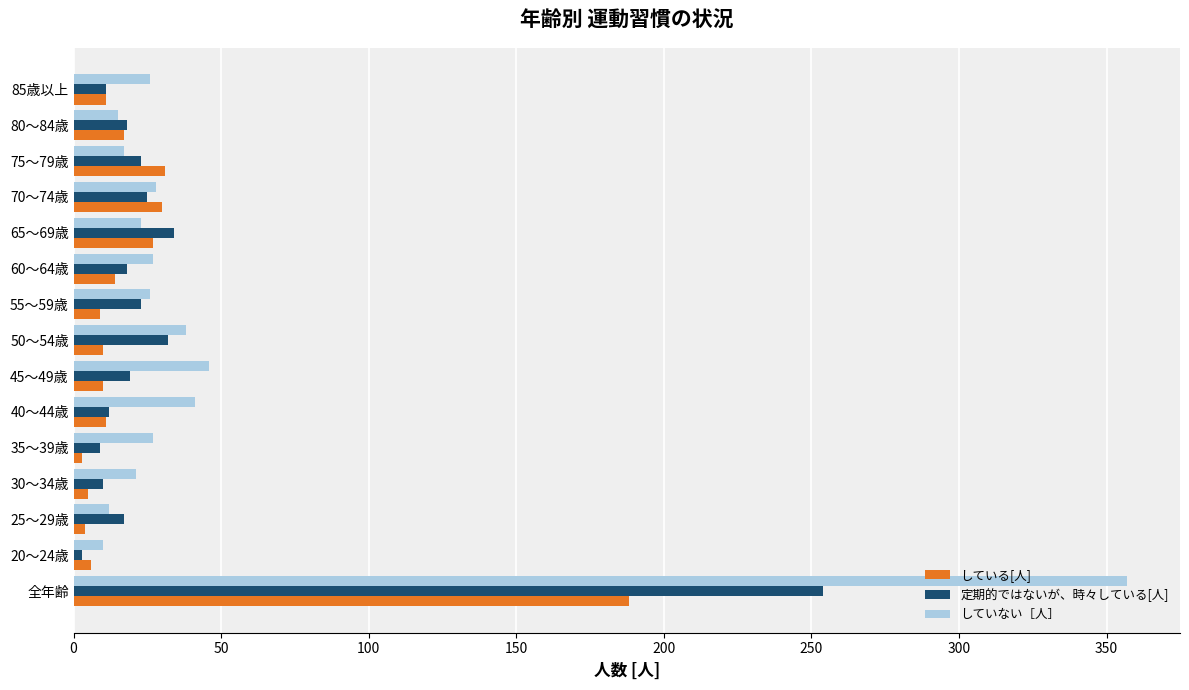

At which category is the sum across all series the highest?

全年齢